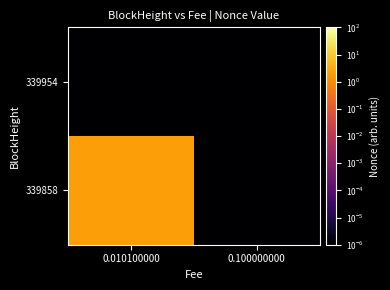

At which category is the sum across all series the highest?

0.010100000